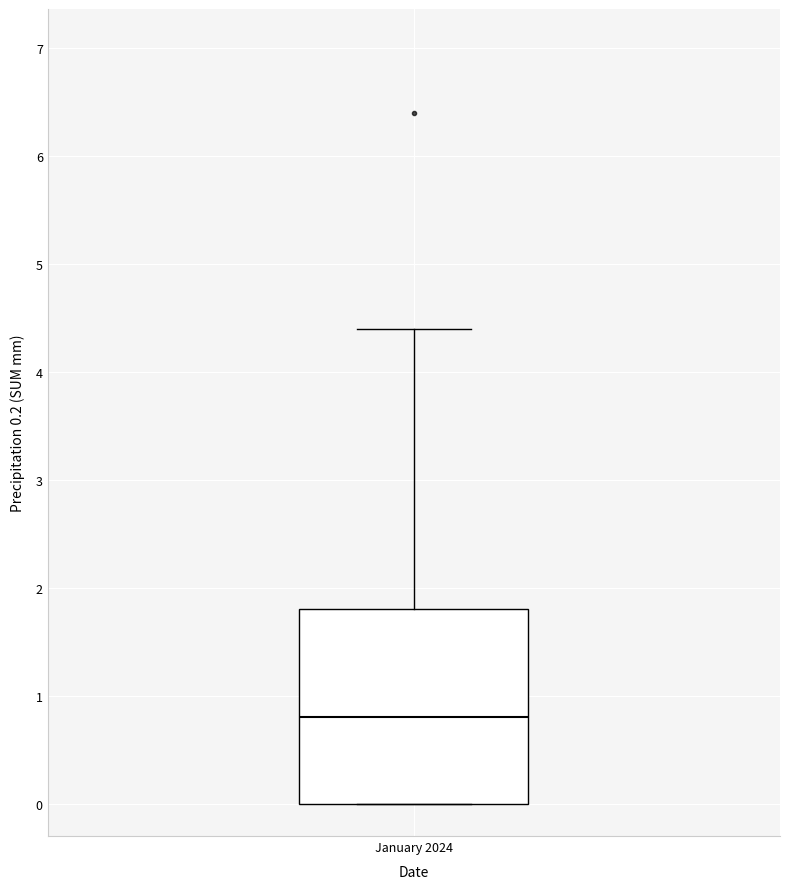

Read this box plot against the y-axis: the position of the median line, the range covered by the box, and the ends of both whiskers. The values are not printed on the chart, so give them approximately, as read against the axis.

median 0.8, box 0.0 to 1.8, whiskers 0.0 to 4.4